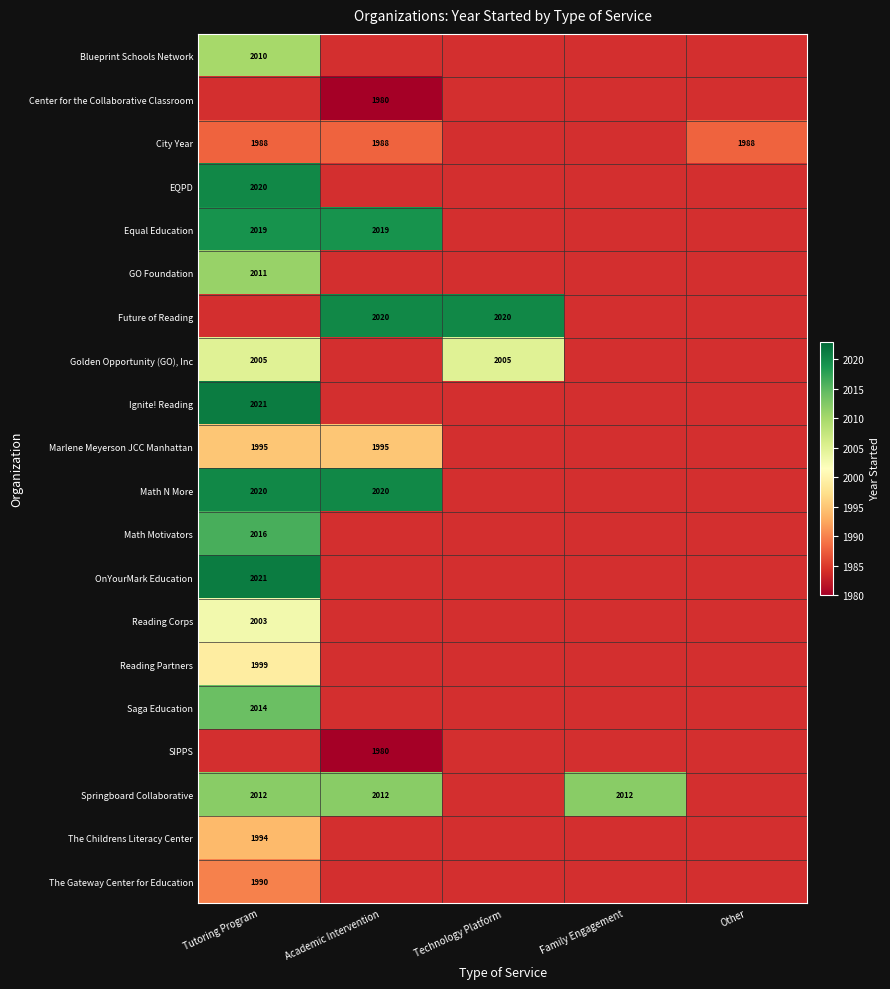

True or false: Golden Opportunity (GO), Inc has a value of 2005 at Tutoring Program.

True